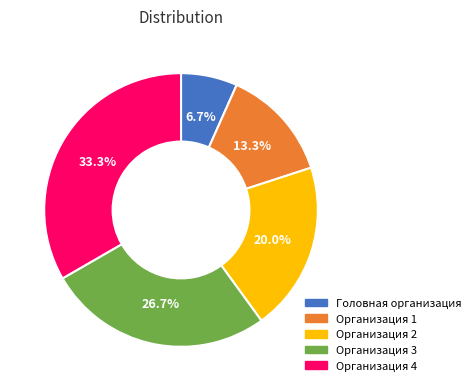

How much of the chart is everything except Организация 1?

86.7%